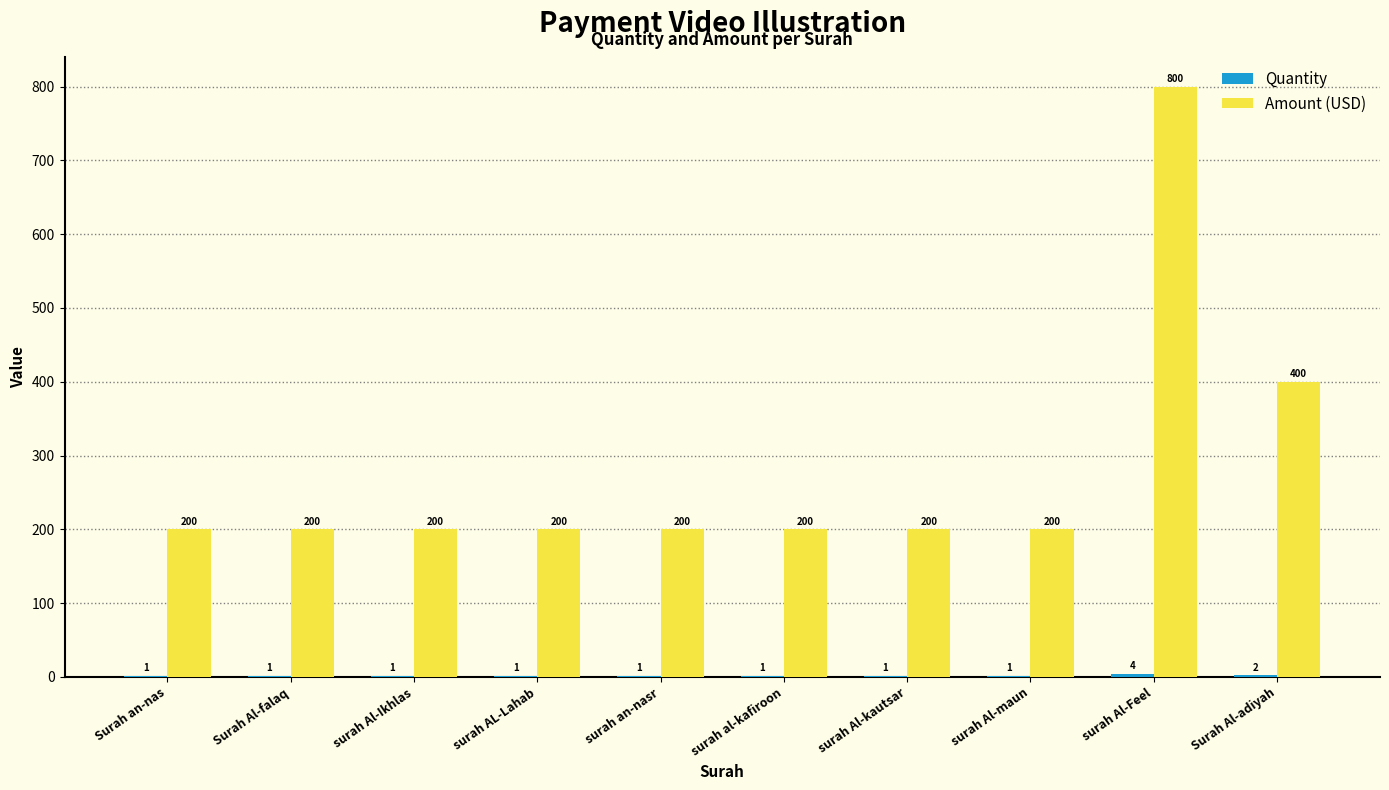

Which series has the largest range (max minus min)?

Amount (USD)